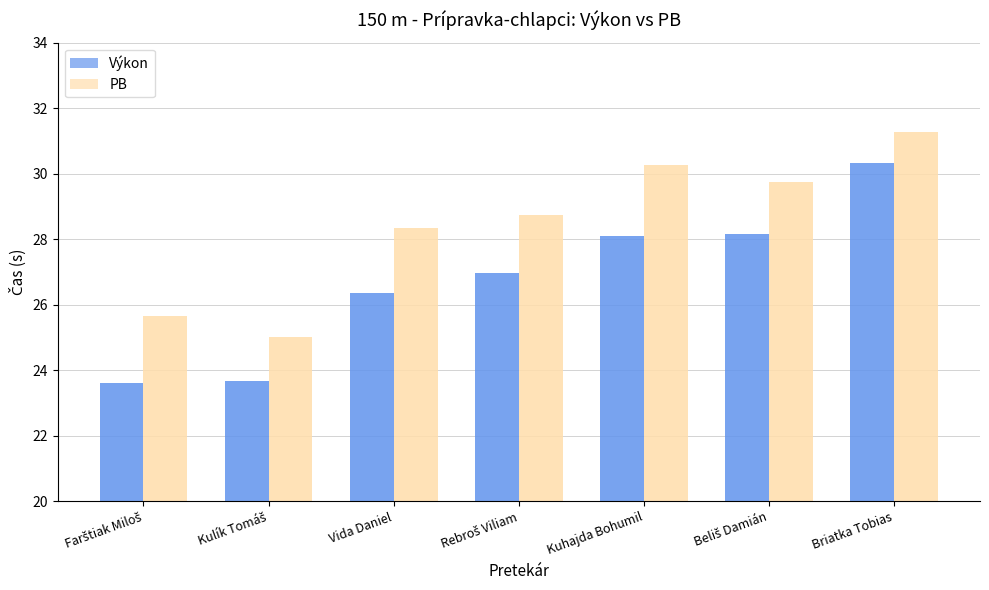

What is the label of the 2nd bar from the left?

Kulík Tomáš